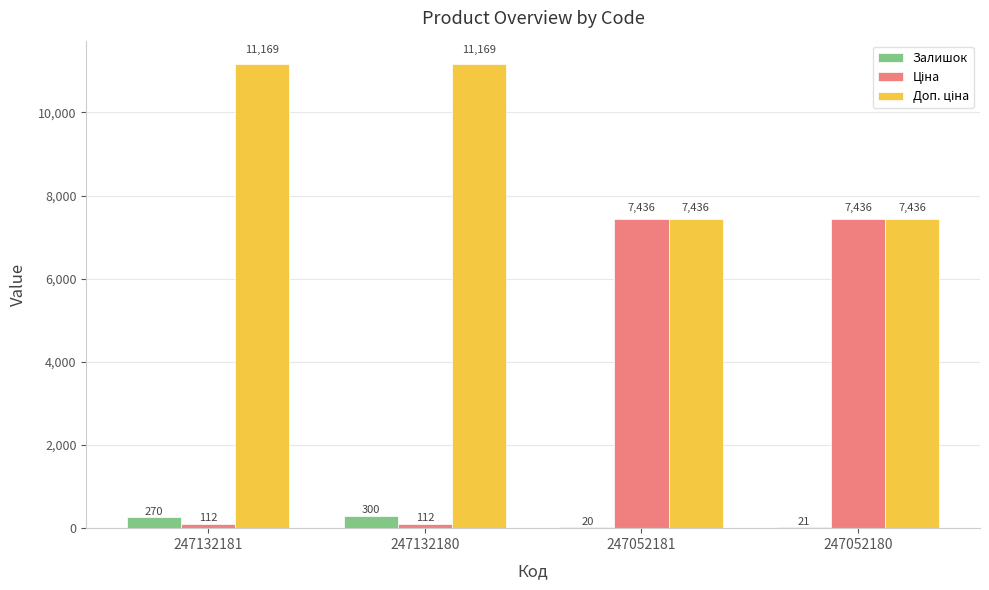

Between 247052181 and 247052180, which series saw the biggest shift?

Залишок